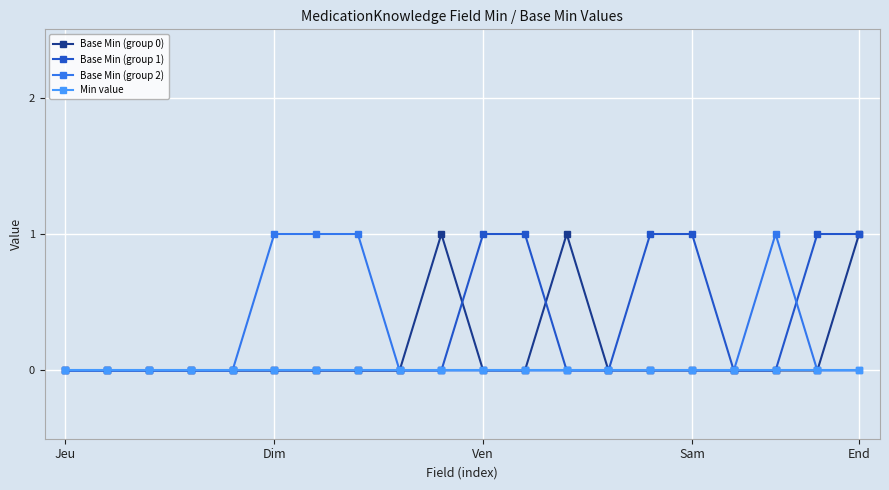

What is the value of the Base Min (group 2) point at the 8th from the left?

1